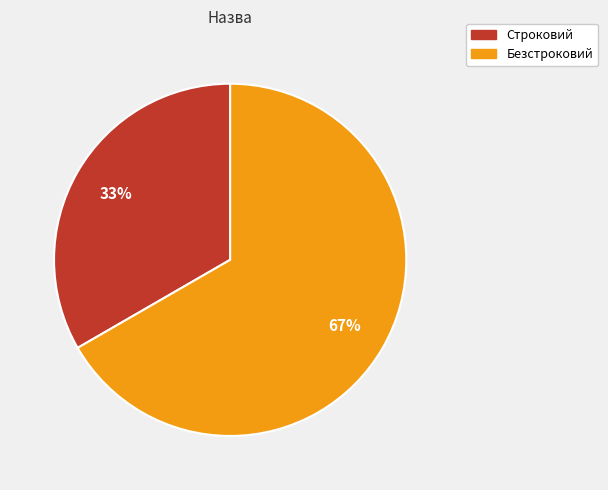

Does any single category account for the majority?

Yes